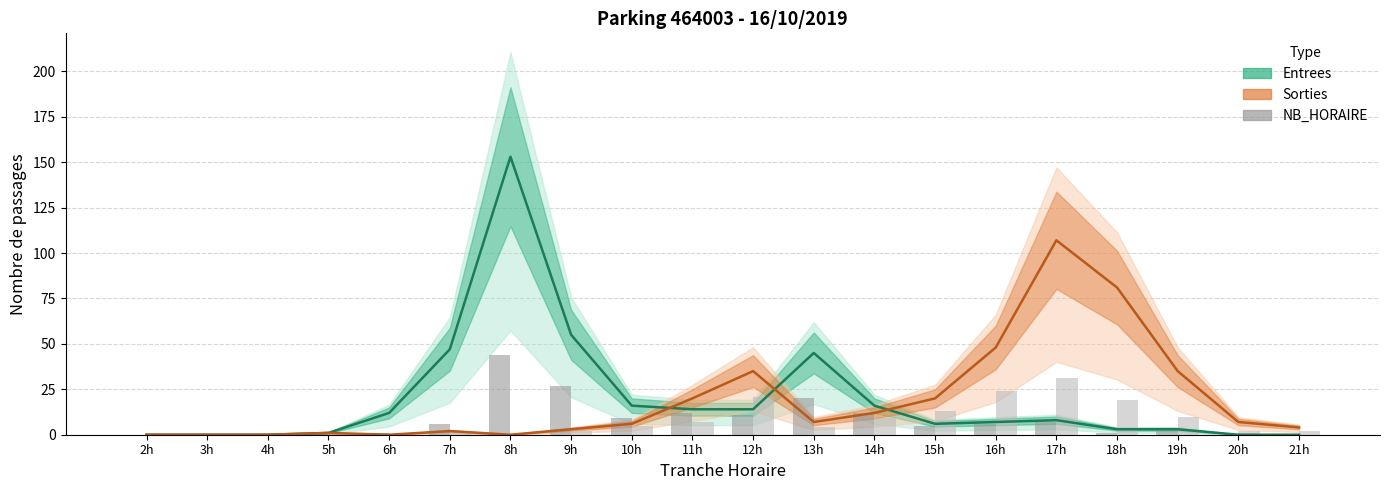

Which category has the highest value in the NB_HORAIRE Sorties series?

17h